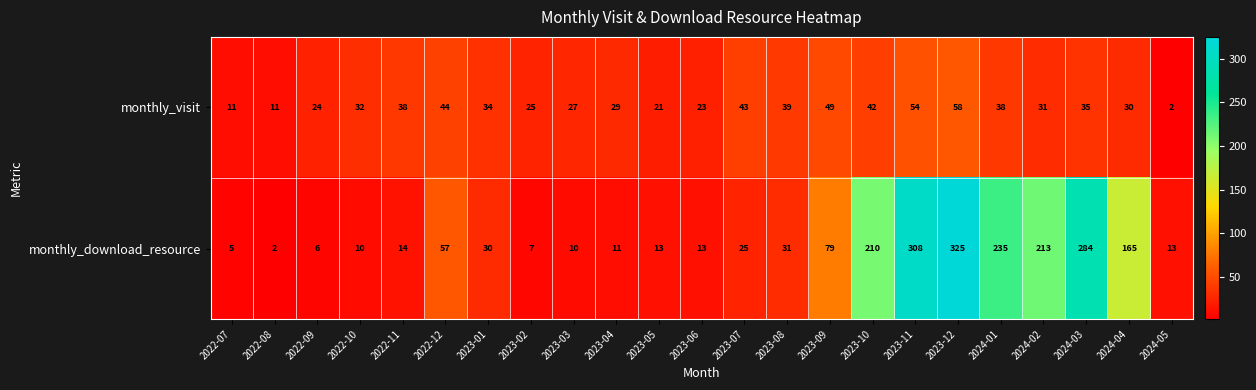

Between 2023-08 and 2024-01, which series saw the biggest shift?

monthly_download_resource